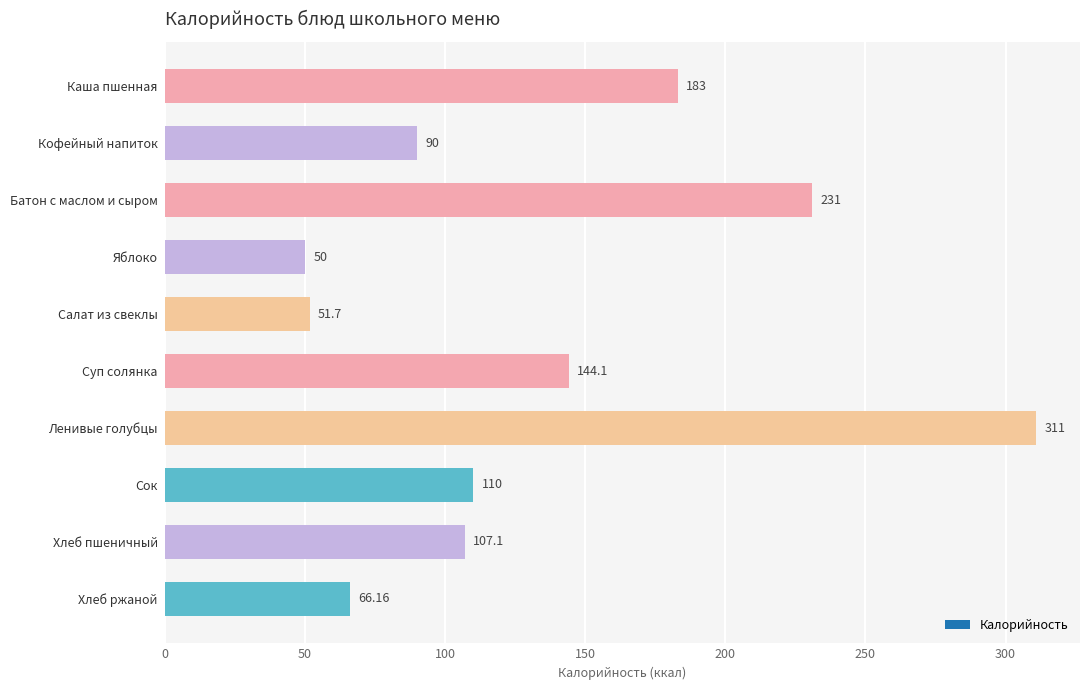

What is the label of the 5th bar from the top?

Салат из свеклы